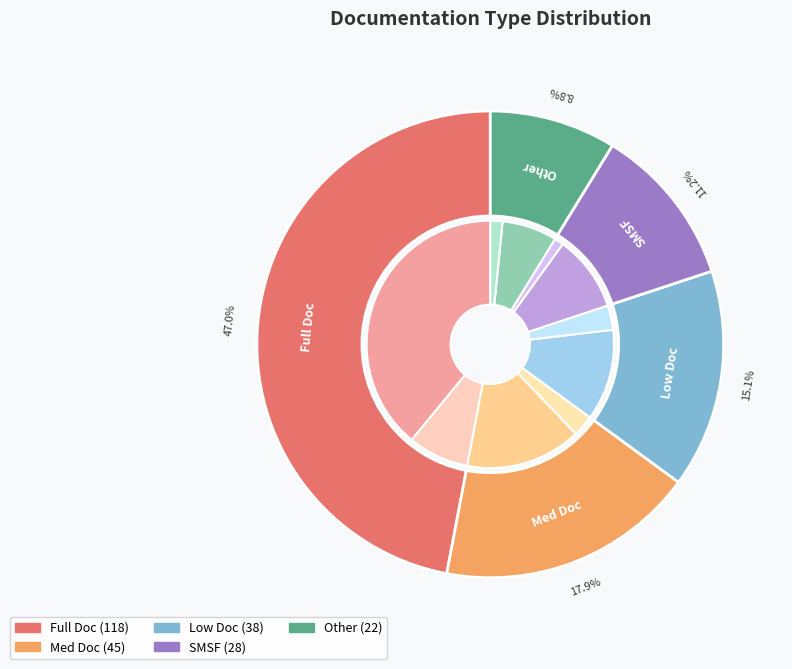

To the nearest percent, what percentage of the pie is Low Doc?

15%